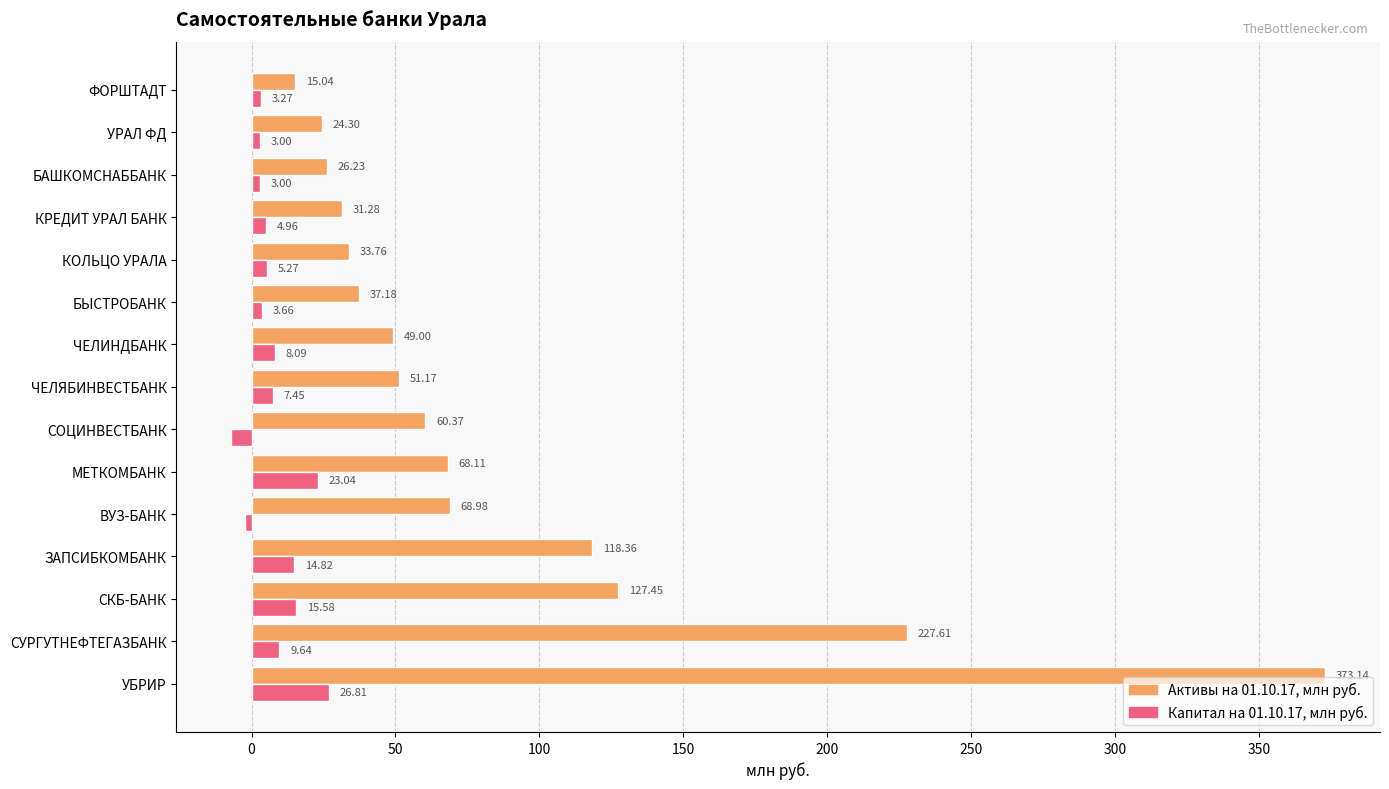

At which category does the chart reach its minimum across all series?

СОЦИНВЕСТБАНК